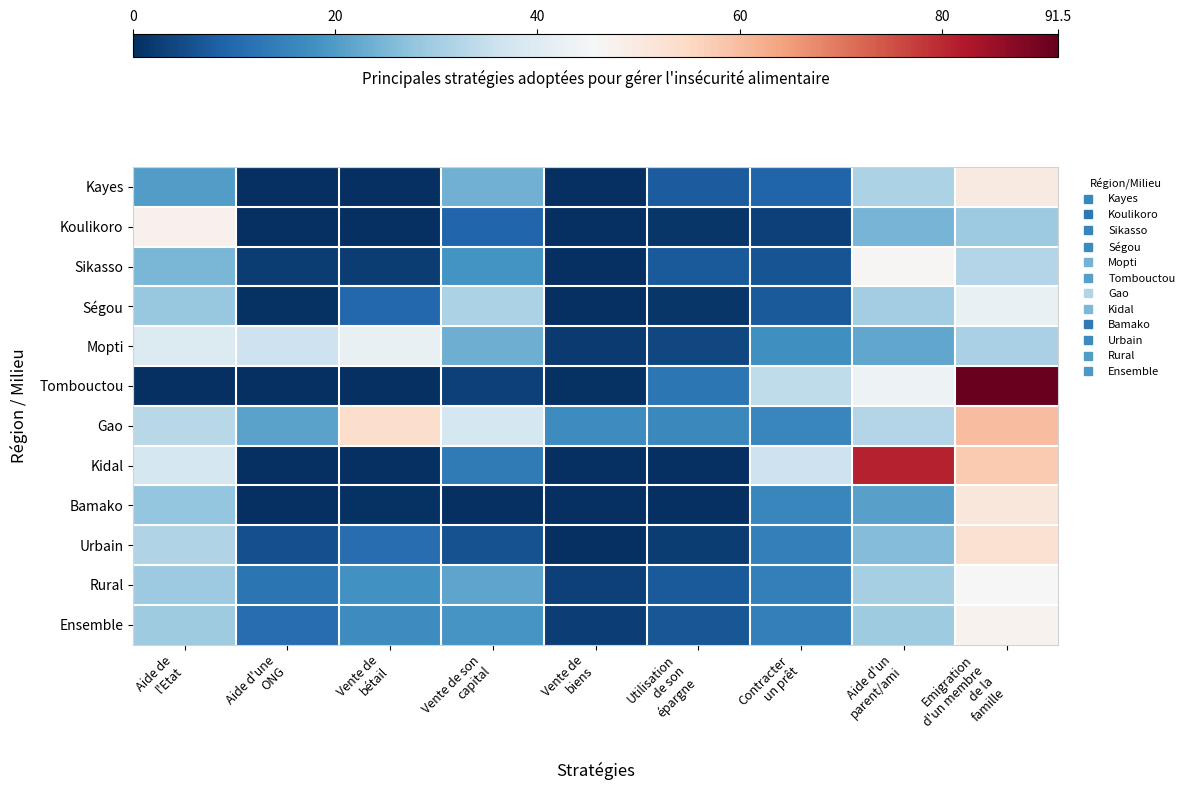

Reading left to right, transcribe all the data shown in this chart.

Kayes: Aide de
l'Etat=20.2	Aide d'une
ONG=0.0	Vente de
bétail=0.2	Vente de son
capital=23.7	Vente de
biens=0.1	Utilisation
de son
épargne=7.7	Contracter
un prêt=9.2	Aide d'un
parent/ami=31.2	Emigration
d'un membre
de la
famille=49.7
Koulikoro: Aide de
l'Etat=47.8	Aide d'une
ONG=0.0	Vente de
bétail=0.0	Vente de son
capital=9.3	Vente de
biens=0.0	Utilisation
de son
épargne=1.3	Contracter
un prêt=3.1	Aide d'un
parent/ami=24.4	Emigration
d'un membre
de la
famille=29.3
Sikasso: Aide de
l'Etat=24.9	Aide d'une
ONG=2.4	Vente de
bétail=2.3	Vente de son
capital=18.4	Vente de
biens=0.0	Utilisation
de son
épargne=7.3	Contracter
un prêt=6.4	Aide d'un
parent/ami=46.4	Emigration
d'un membre
de la
famille=32.4
Ségou: Aide de
l'Etat=28.3	Aide d'une
ONG=0.5	Vente de
bétail=9.8	Vente de son
capital=31.3	Vente de
biens=0.0	Utilisation
de son
épargne=1.4	Contracter
un prêt=7.2	Aide d'un
parent/ami=29.9	Emigration
d'un membre
de la
famille=42.2
Mopti: Aide de
l'Etat=39.4	Aide d'une
ONG=36.4	Vente de
bétail=42.3	Vente de son
capital=23.4	Vente de
biens=2.0	Utilisation
de son
épargne=4.2	Contracter
un prêt=17.7	Aide d'un
parent/ami=21.9	Emigration
d'un membre
de la
famille=30.8
Tombouctou: Aide de
l'Etat=0.1	Aide d'une
ONG=0.0	Vente de
bétail=0.0	Vente de son
capital=2.9	Vente de
biens=0.5	Utilisation
de son
épargne=12.7	Contracter
un prêt=34.2	Aide d'un
parent/ami=43.5	Emigration
d'un membre
de la
famille=91.5
Gao: Aide de
l'Etat=33.1	Aide d'une
ONG=21.4	Vente de
bétail=53.7	Vente de son
capital=37.6	Vente de
biens=17.0	Utilisation
de son
épargne=16.3	Contracter
un prêt=15.8	Aide d'un
parent/ami=32.5	Emigration
d'un membre
de la
famille=60.0
Kidal: Aide de
l'Etat=37.8	Aide d'une
ONG=0.0	Vente de
bétail=0.0	Vente de son
capital=13.5	Vente de
biens=0.0	Utilisation
de son
épargne=0.0	Contracter
un prêt=36.4	Aide d'un
parent/ami=80.9	Emigration
d'un membre
de la
famille=57.7
Bamako: Aide de
l'Etat=28.0	Aide d'une
ONG=0.0	Vente de
bétail=0.5	Vente de son
capital=0.0	Vente de
biens=0.0	Utilisation
de son
épargne=0.0	Contracter
un prêt=15.8	Aide d'un
parent/ami=20.9	Emigration
d'un membre
de la
famille=50.8
Urbain: Aide de
l'Etat=32.0	Aide d'une
ONG=5.4	Vente de
bétail=11.0	Vente de son
capital=5.8	Vente de
biens=0.3	Utilisation
de son
épargne=2.2	Contracter
un prêt=14.4	Aide d'un
parent/ami=25.9	Emigration
d'un membre
de la
famille=52.7
Rural: Aide de
l'Etat=29.0	Aide d'une
ONG=12.2	Vente de
bétail=18.2	Vente de son
capital=21.7	Vente de
biens=3.1	Utilisation
de son
épargne=7.5	Contracter
un prêt=14.3	Aide d'un
parent/ami=30.5	Emigration
d'un membre
de la
famille=46.1
Ensemble: Aide de
l'Etat=29.5	Aide d'une
ONG=11.0	Vente de
bétail=16.9	Vente de son
capital=18.8	Vente de
biens=2.6	Utilisation
de son
épargne=6.5	Contracter
un prêt=14.3	Aide d'un
parent/ami=29.6	Emigration
d'un membre
de la
famille=47.3